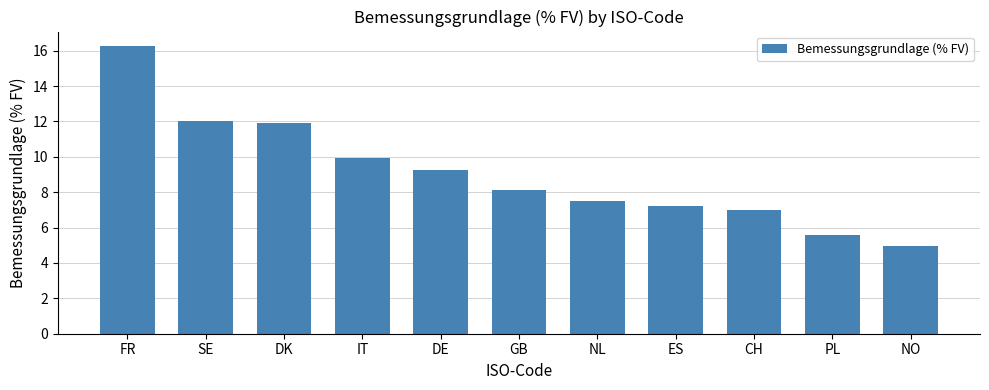

Which label corresponds to the largest value in the chart?

FR